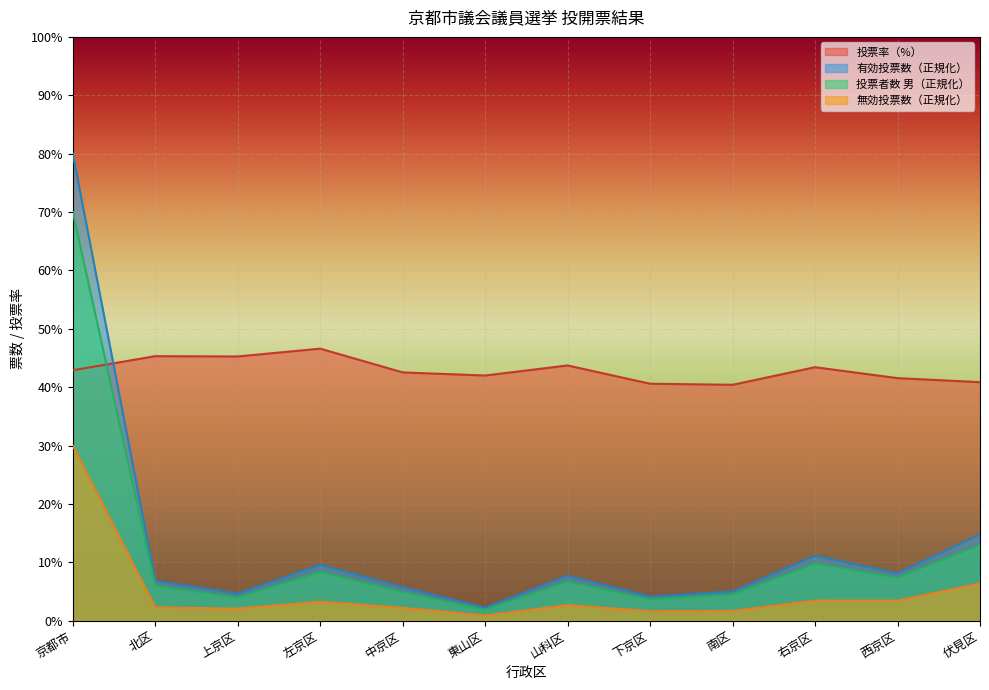

True or false: 投票者数(男) has more than 2 interior local peaks.

True